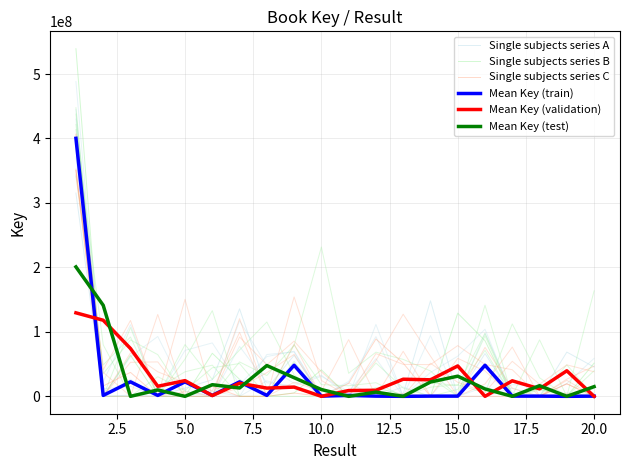

After their last crossing, which series has the higher values: Mean Key (validation) or Single subjects series C?

Mean Key (validation)